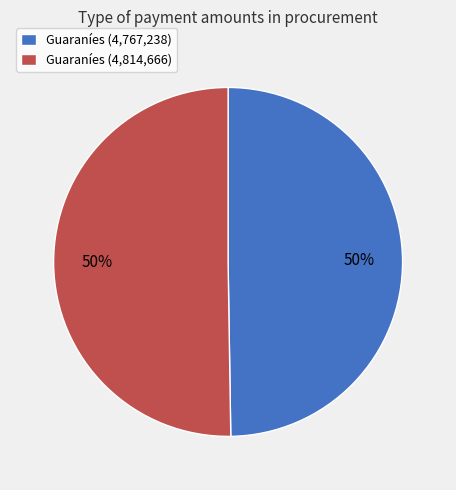

Is it true that Guaraníes (4,814,666) is 50% of the pie?

True